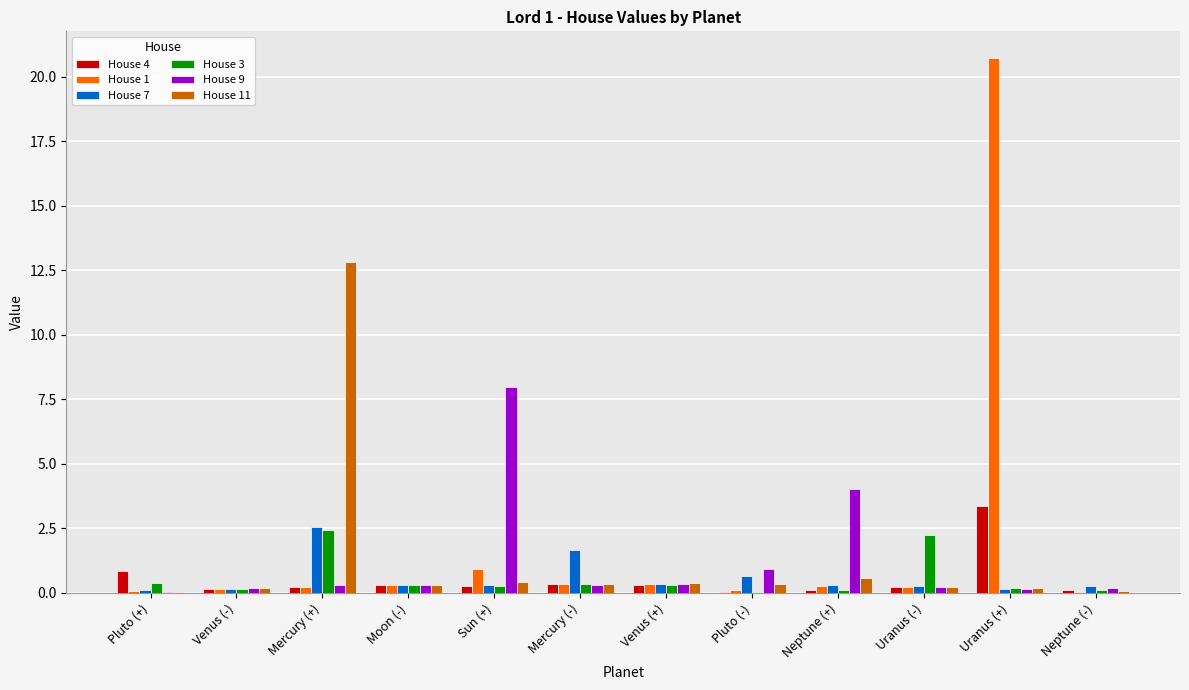

What is the sum of all House 11 values?

15.9